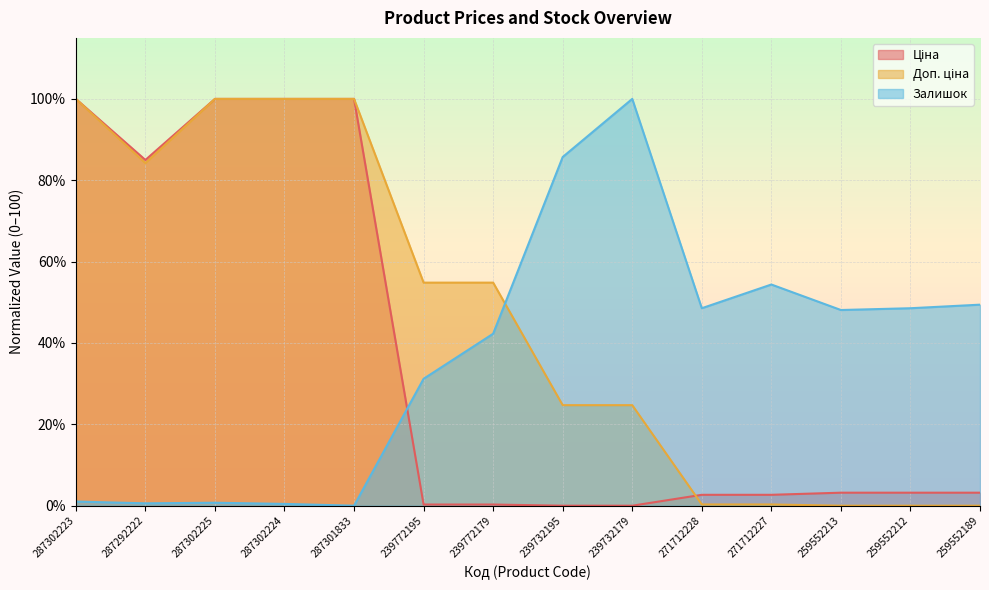

The Доп. ціна series shows 24.7 at 239732179. True or false?

True